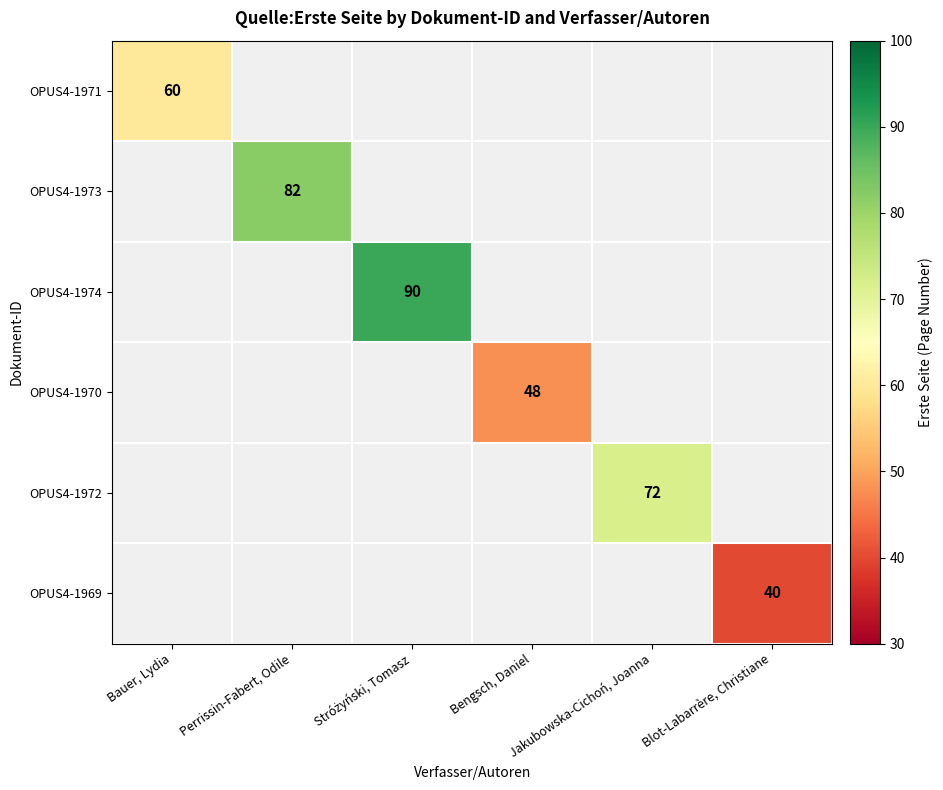

Which label corresponds to the smallest value in the chart?

Blot-Labarrère, Christiane